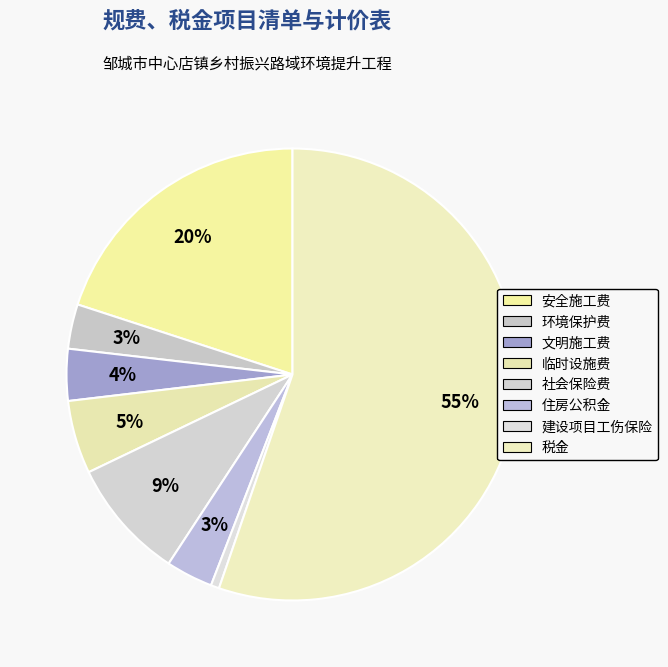

Is the sum of 税金 and 建设项目工伤保险 greater than half?

Yes